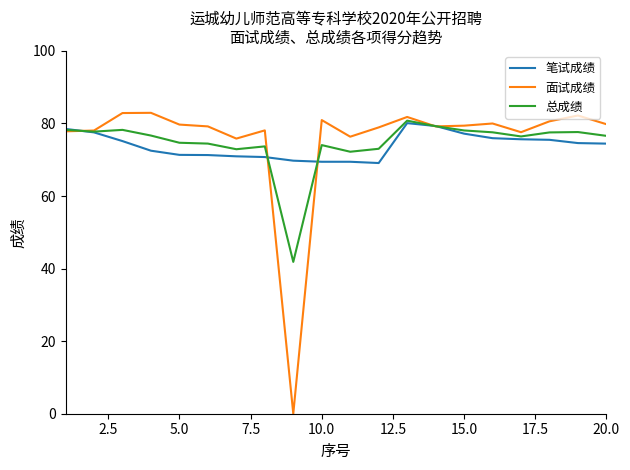

What is the maximum value for 总成绩?

80.8